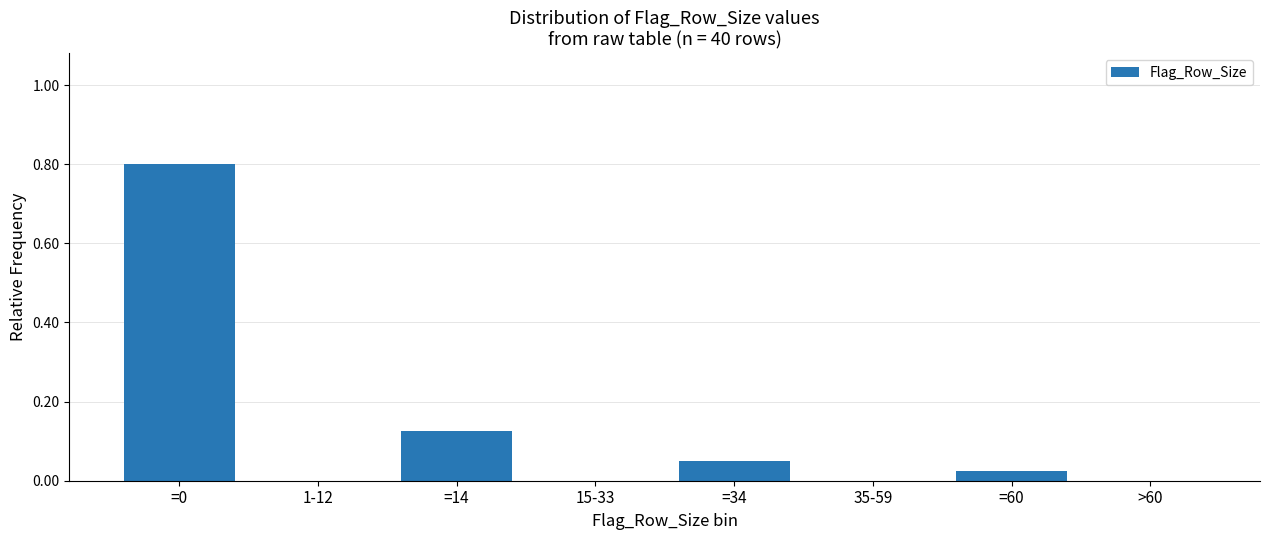

What is the sum of all values?

1.0